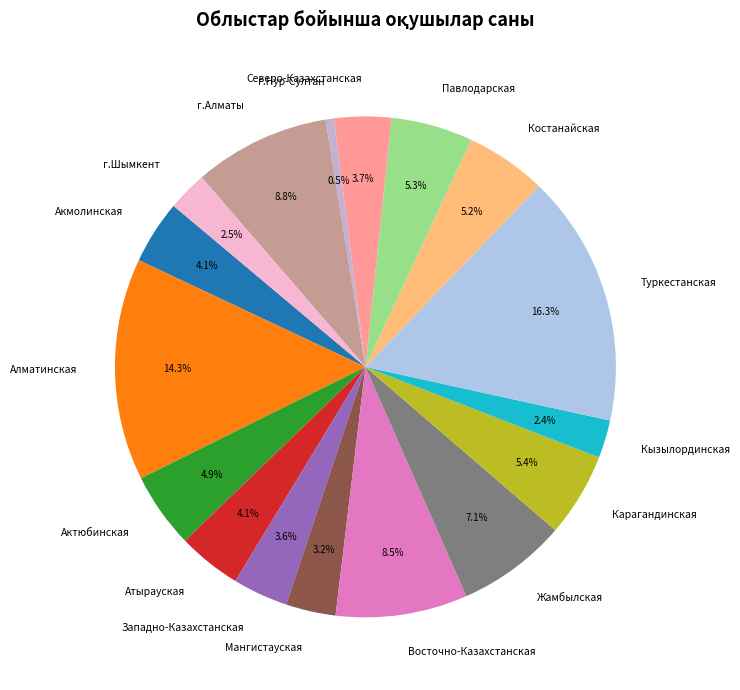

Which slice is the largest?

Туркестанская